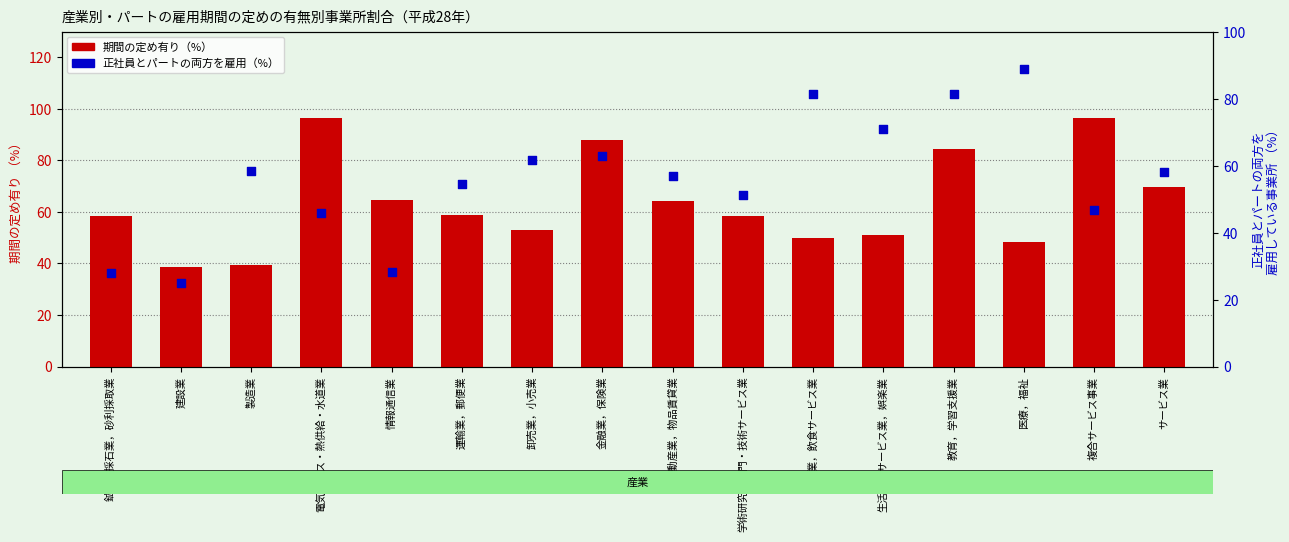

Which series has the widest spread of Y values?

正社員とパートの両方を雇用している事業所